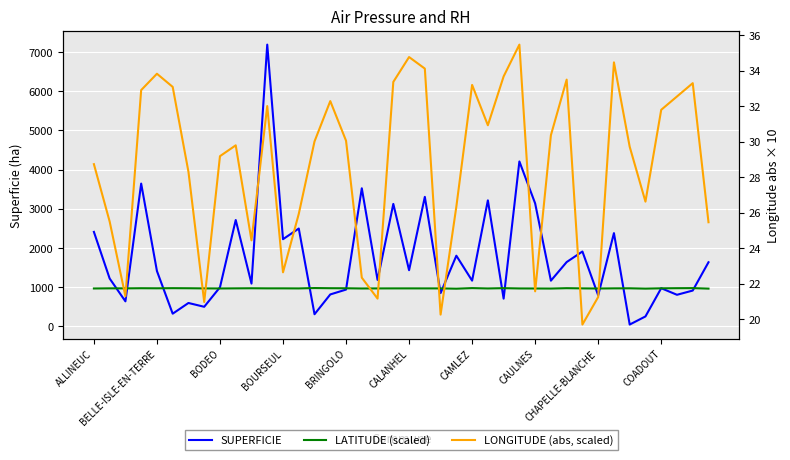

Where is LATITUDE (scaled) nearest to the value 969?

BODEO